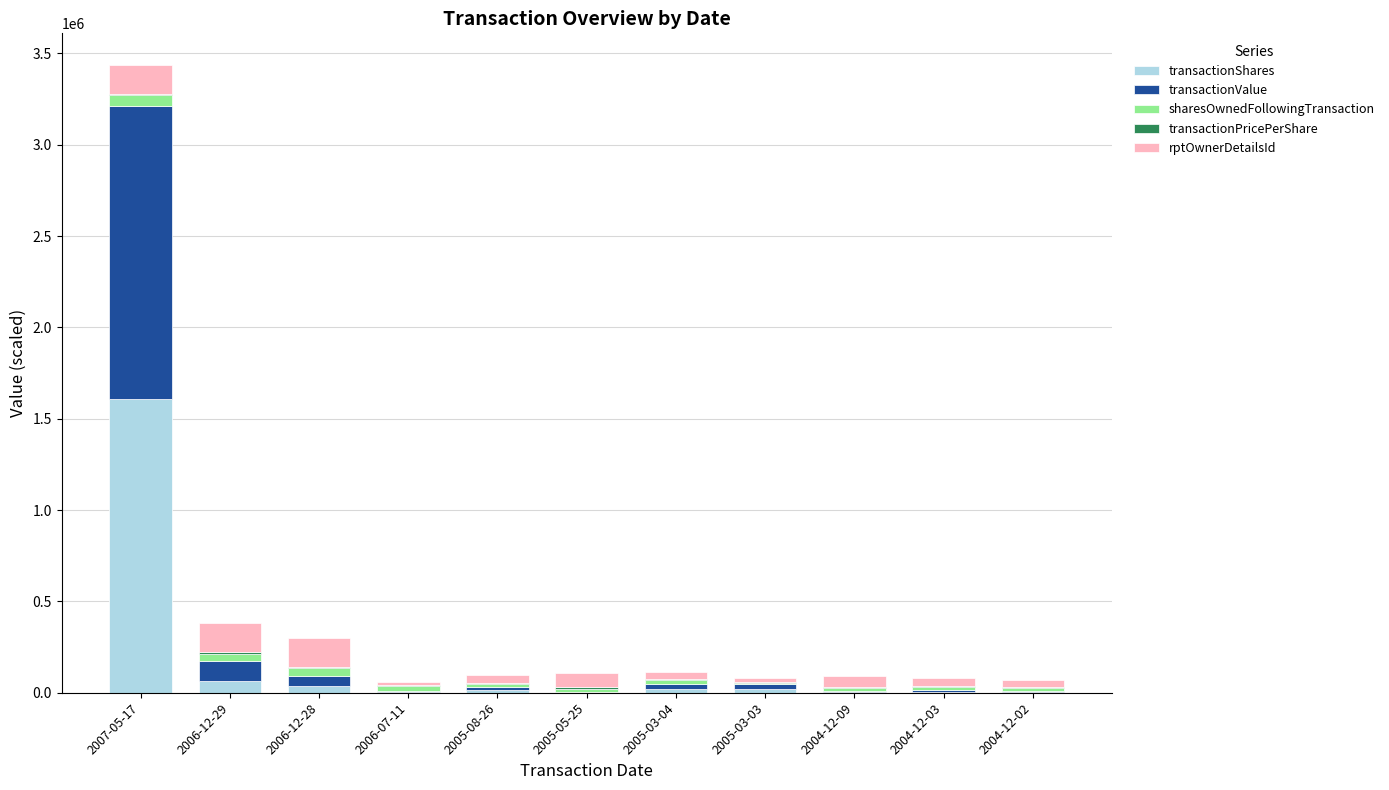

At which category is the sum across all series the highest?

2007-05-17